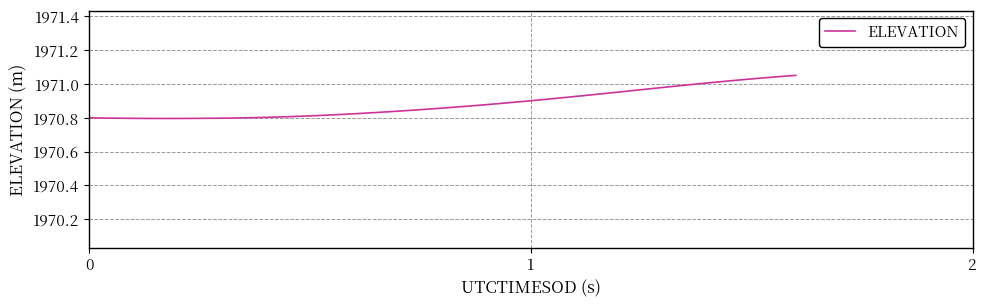

What is the difference between the maximum and minimum values?

0.3